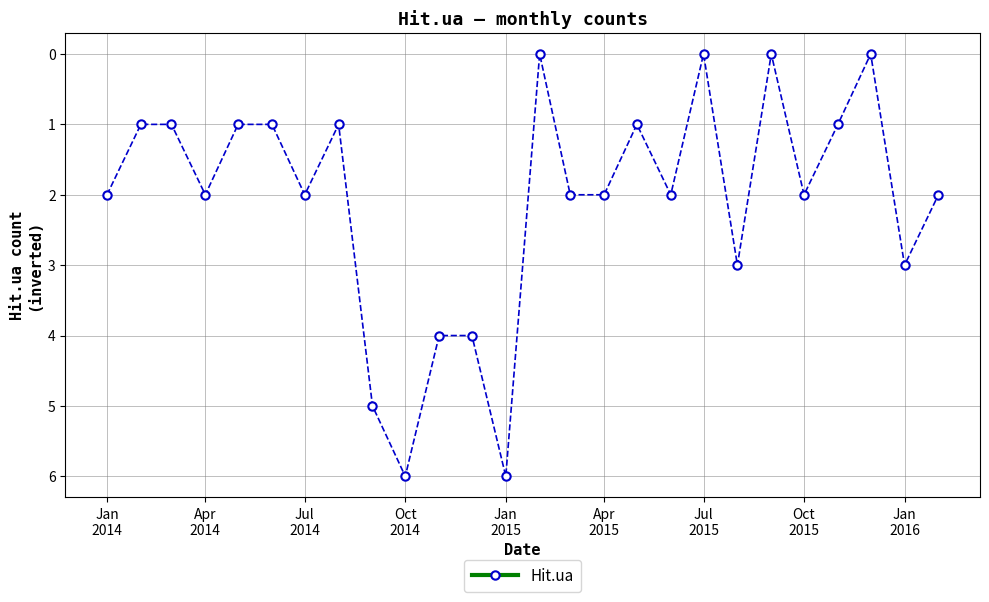

What is the value of the 10th point from the left?

6